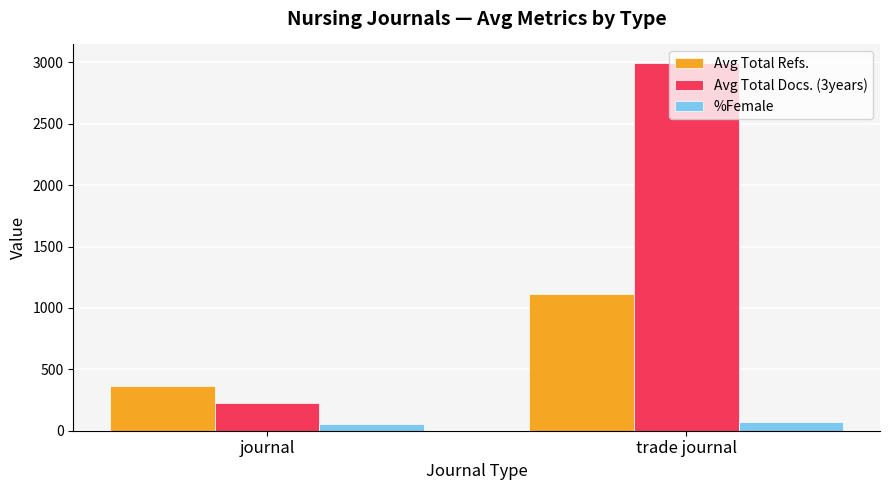

What is the difference between the %Female values at trade journal and journal?

14.3